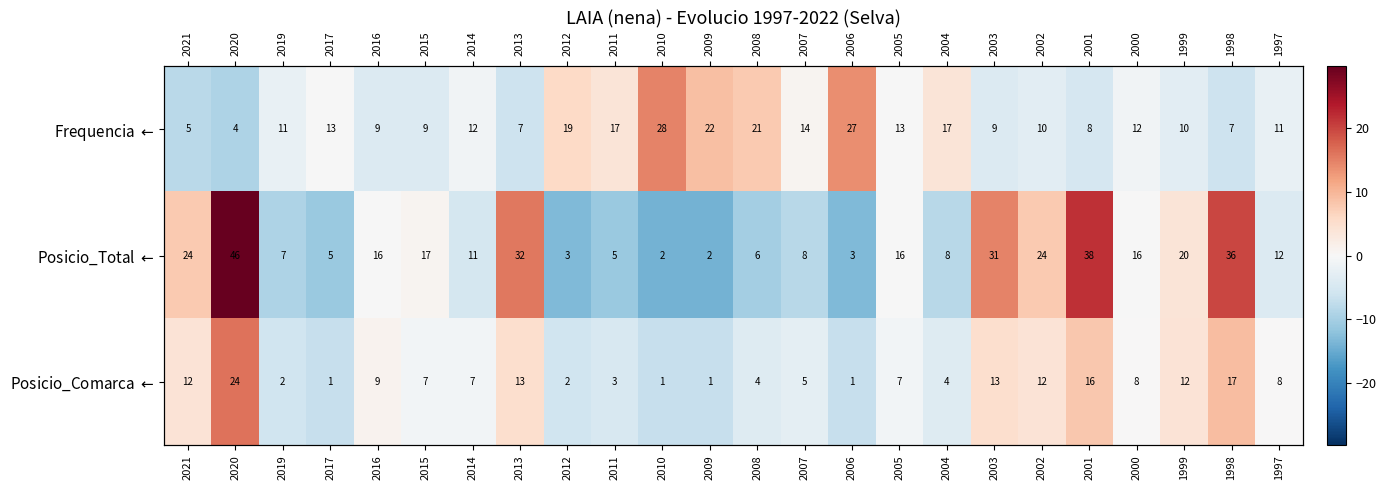

At how many categories does at least one series exceed 27?

1